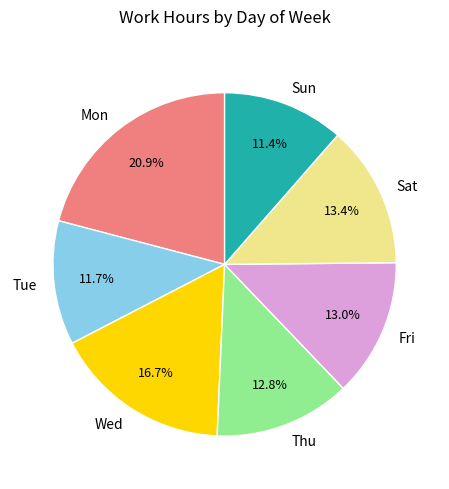

To the nearest percent, what is the combined percentage of Tue and Sun?

23%